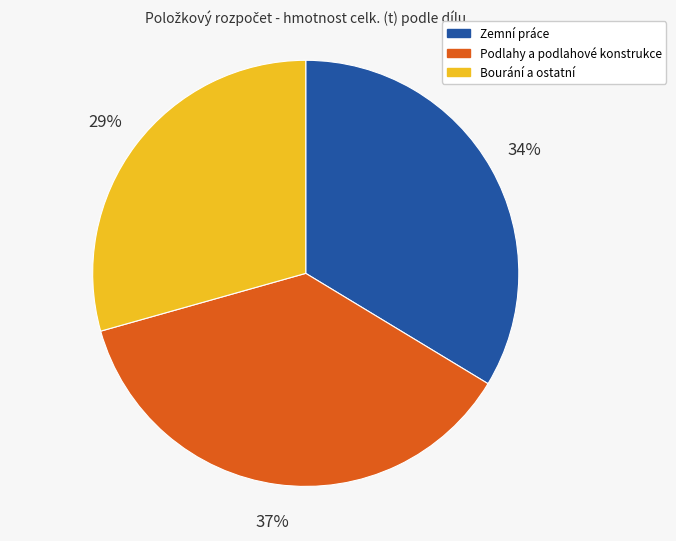

Rank the categories by value from lowest to highest.

Bourání a ostatní, Zemní práce, Podlahy a podlahové konstrukce